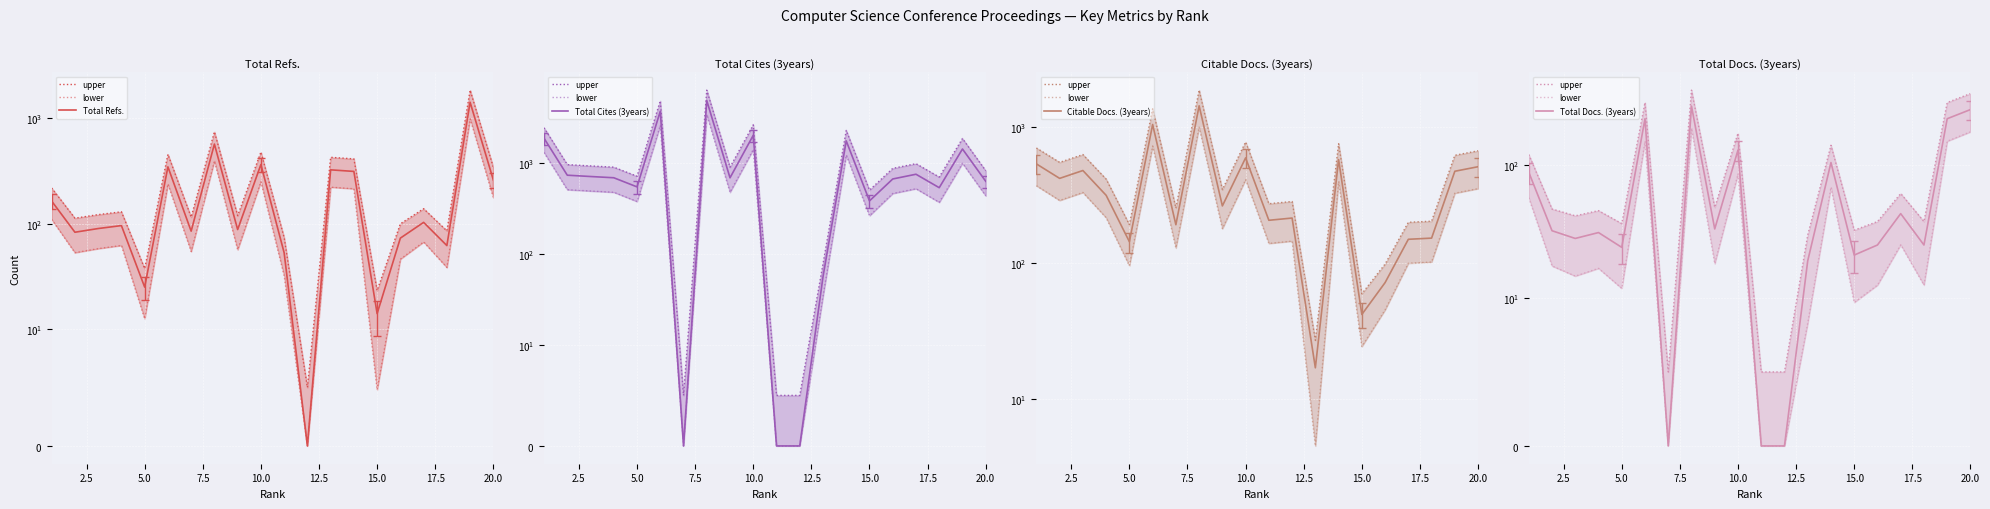

After their last crossing, which series has the higher values: Total Docs. (3years) or Total Refs.?

Total Refs.